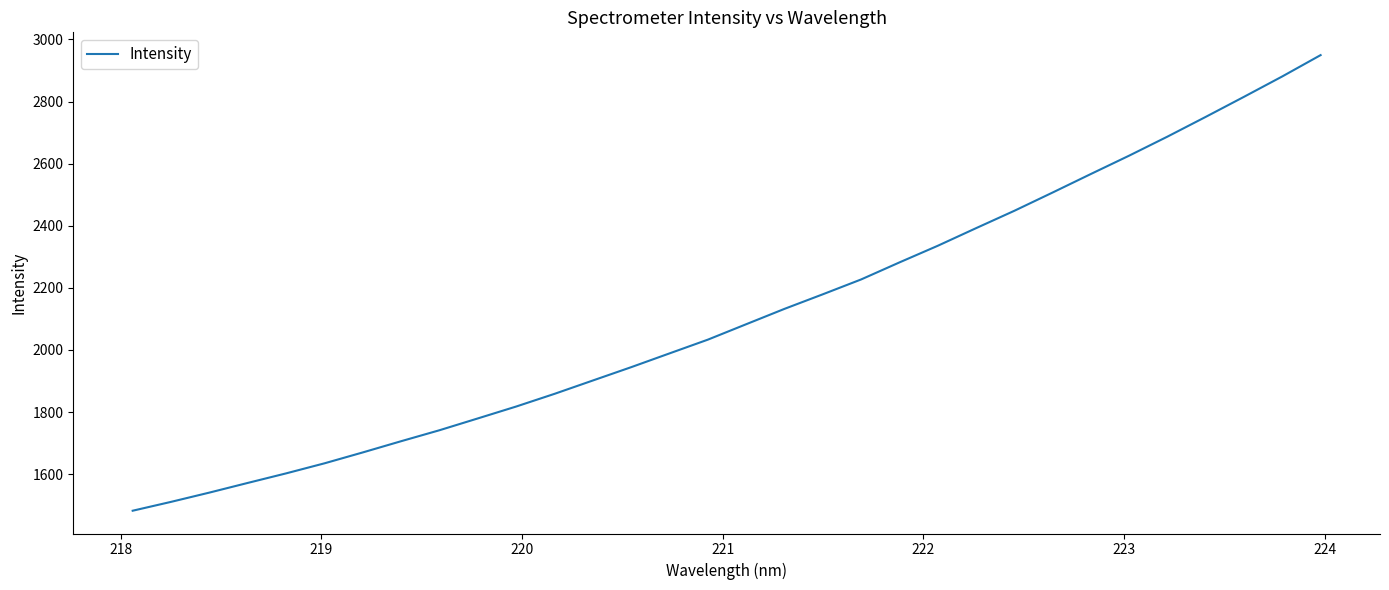

How many values are below 2082?

16